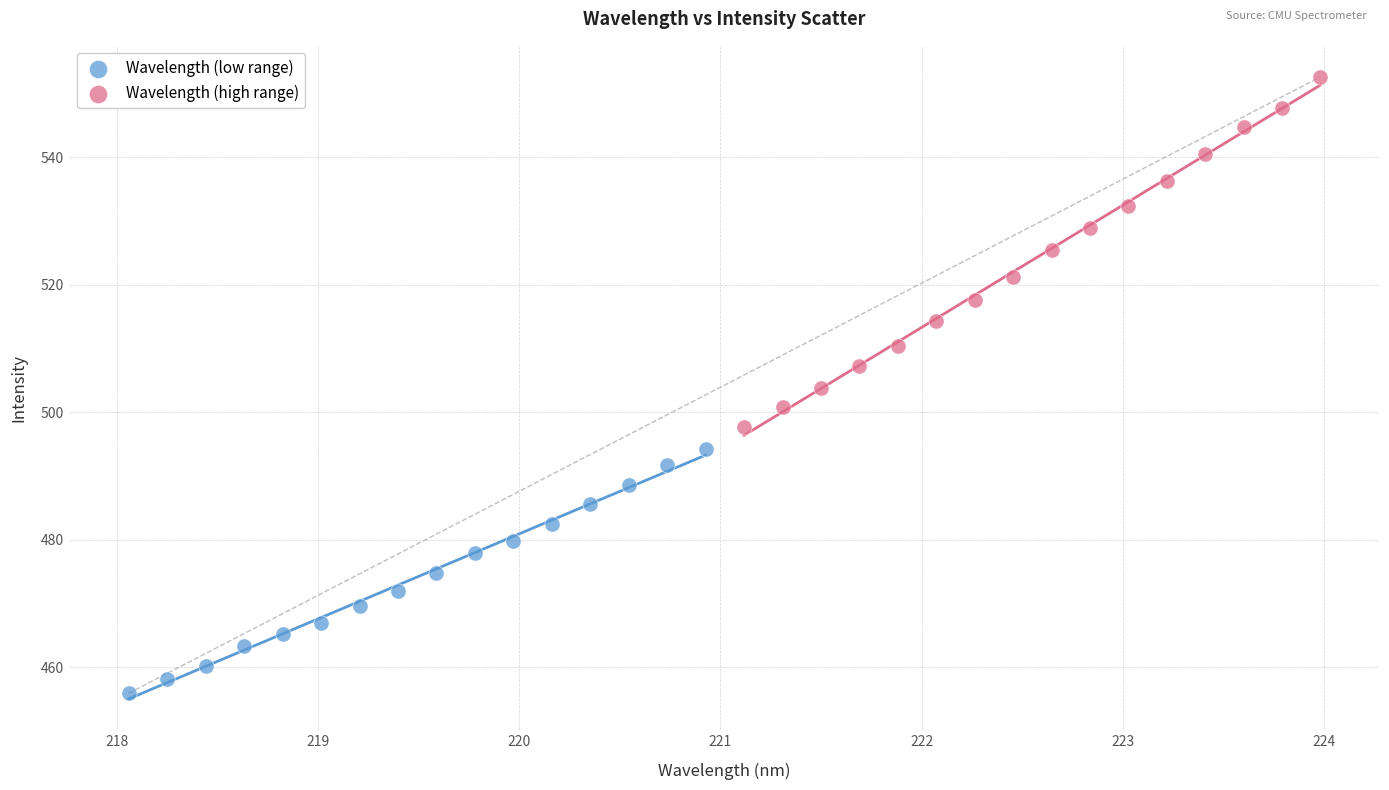

Which series reaches the minimum Y coordinate?

Wavelength (low range)